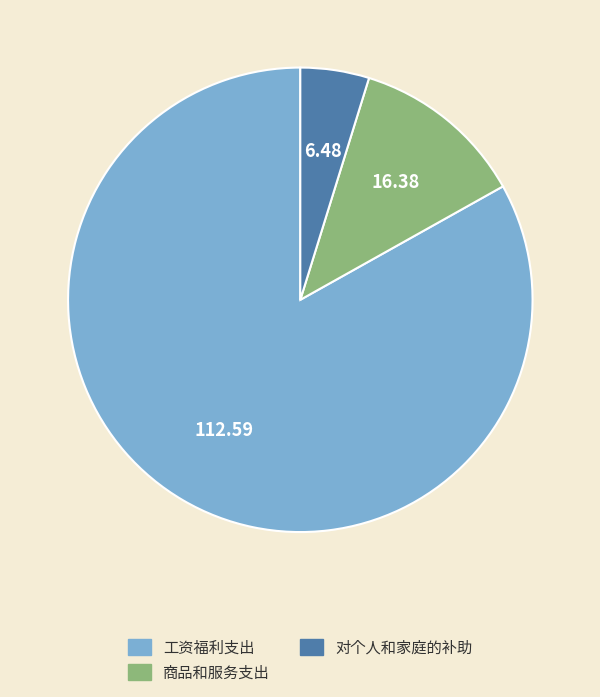

Which has a higher value, 工资福利支出 or 对个人和家庭的补助?

工资福利支出